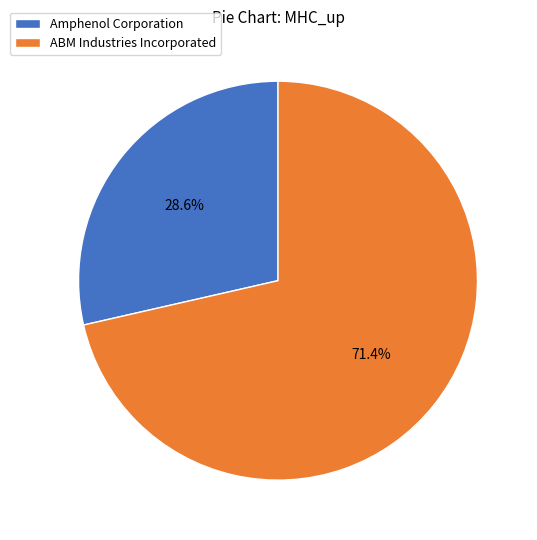

Which category has the smallest portion of the pie?

Amphenol Corporation